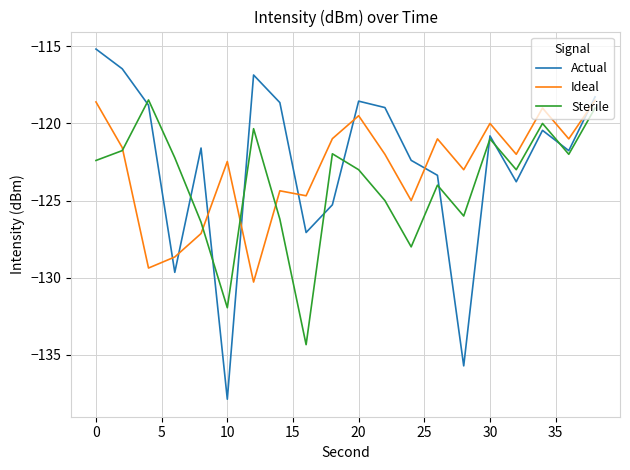

Reading left to right, transcribe all the data shown in this chart.

Actual: -115.2	-116.5	-118.8	-129.7	-121.6	-137.9	-116.9	-118.6	-127.1	-125.3	-118.6	-119.0	-122.4	-123.4	-135.7	-120.8	-123.8	-120.4	-121.8	-118.3
Ideal: -118.6	-121.6	-129.4	-128.7	-127.1	-122.5	-130.3	-124.4	-124.7	-121.0	-119.5	-122.0	-125.0	-121.0	-123.0	-120.0	-122.0	-119.0	-121.0	-118.5
Sterile: -122.4	-121.8	-118.5	-122.2	-126.4	-131.9	-120.3	-126.2	-134.3	-122.0	-123.0	-125.0	-128.0	-124.0	-126.0	-121.0	-123.0	-120.0	-122.0	-119.0